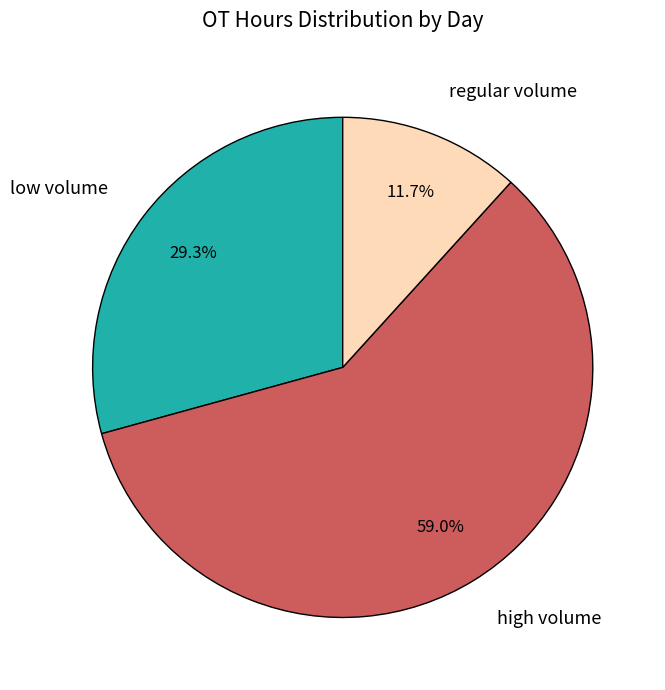

Is regular volume the majority of the pie?

No